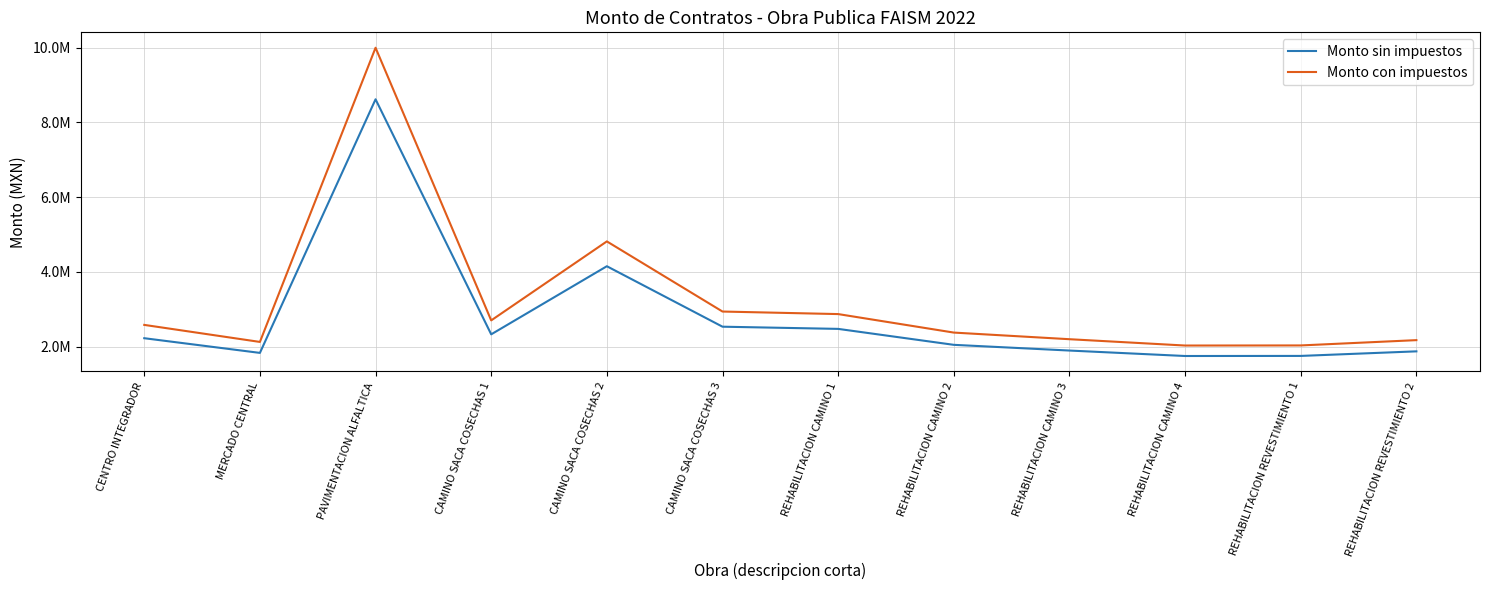

At which category is the sum across all series the highest?

PAVIMENTACION ALFALTICA